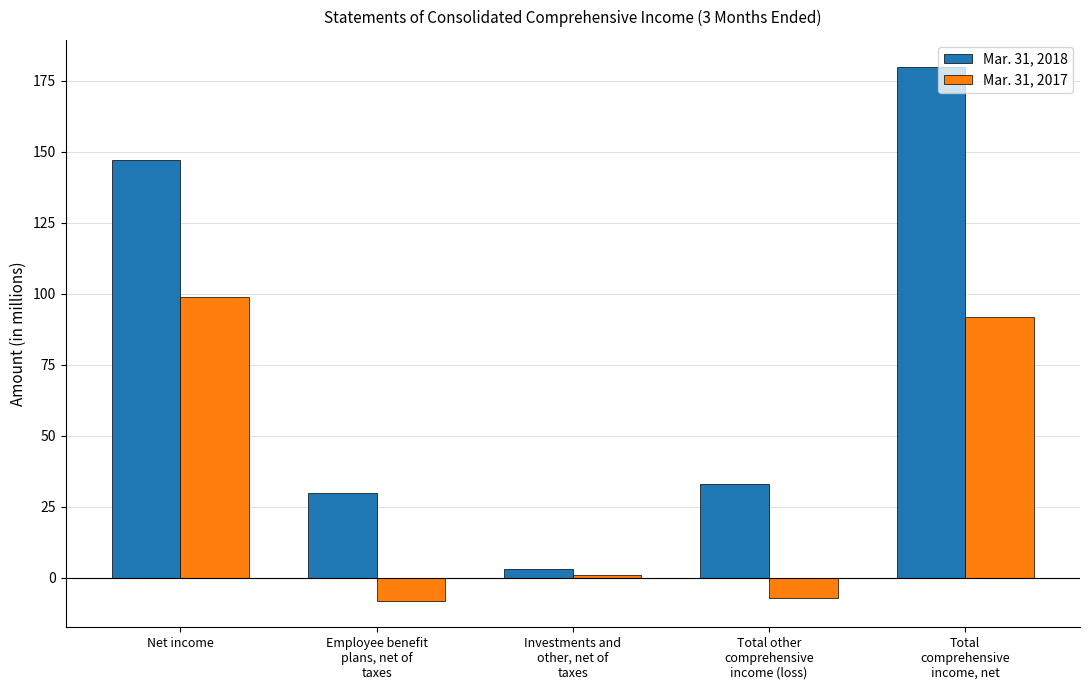

What is the label of the 4th bar from the right?

Employee benefit
plans, net of
taxes